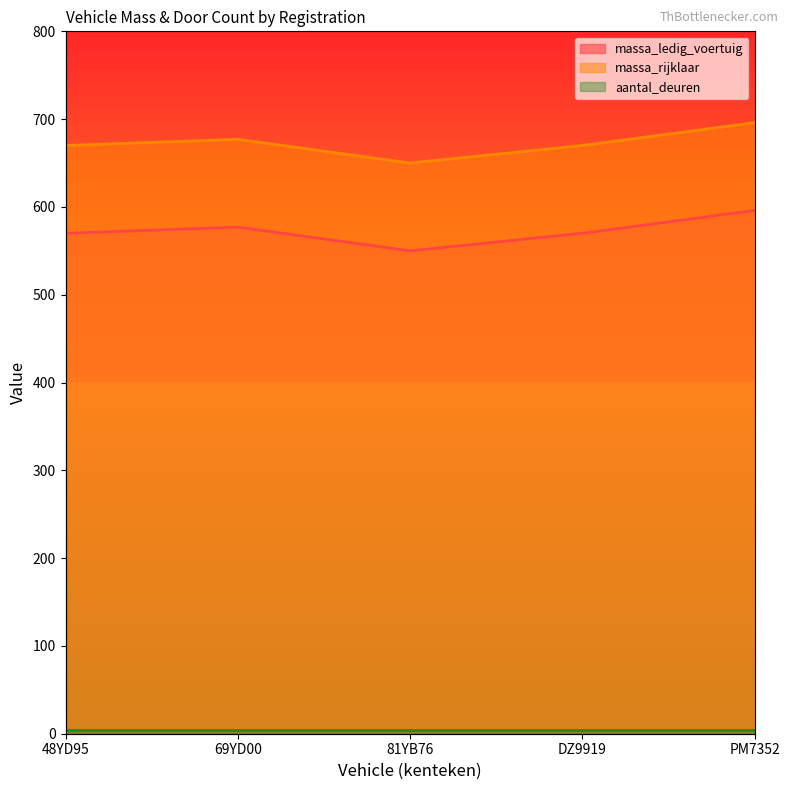

What is the difference between the highest and lowest values at 48YD95?

100